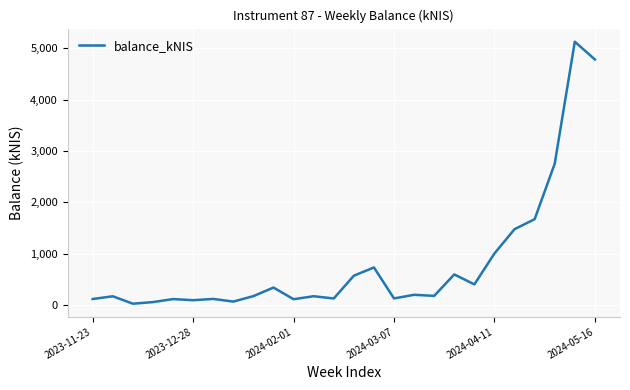

What is the difference between the maximum and minimum values?

5104.6